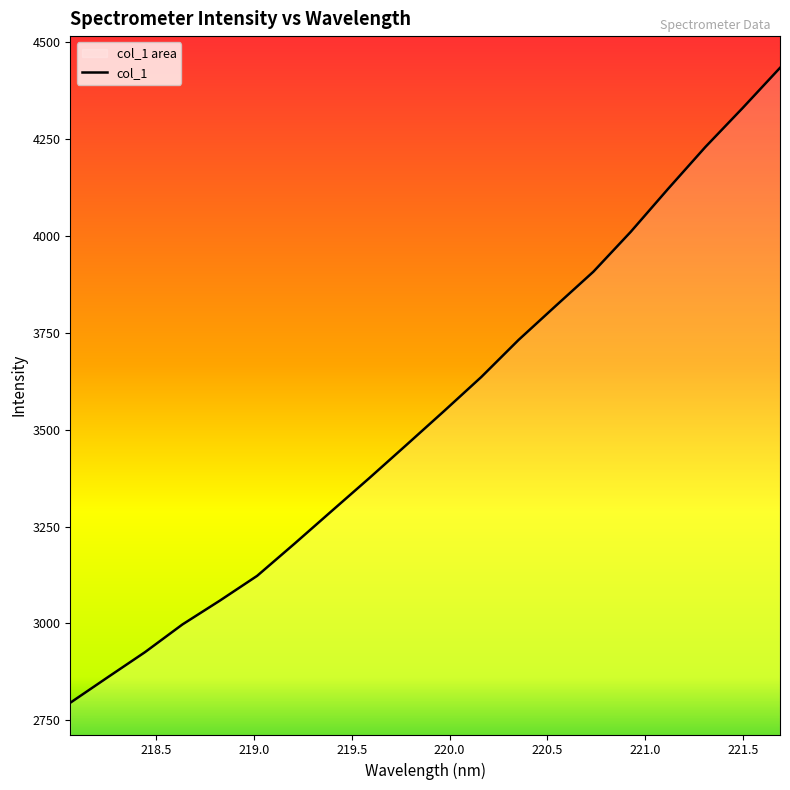

Count the number of values greater than 3547.

10